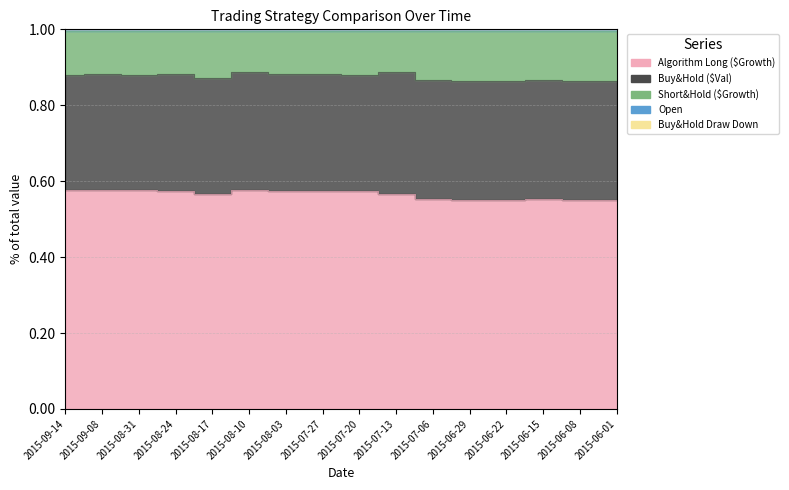

How many interior local valleys does the Buy&Hold ($Val) series have?

5